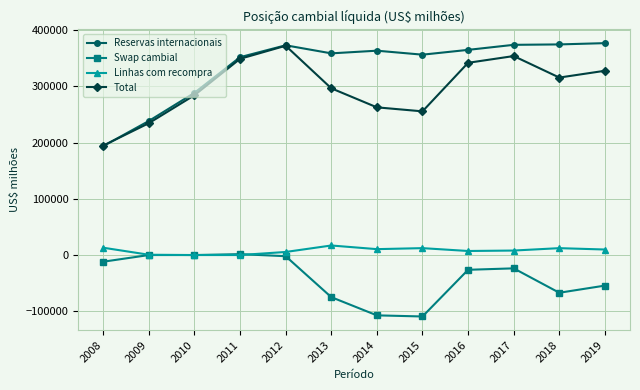

Where is the first local minimum for Total?

2015